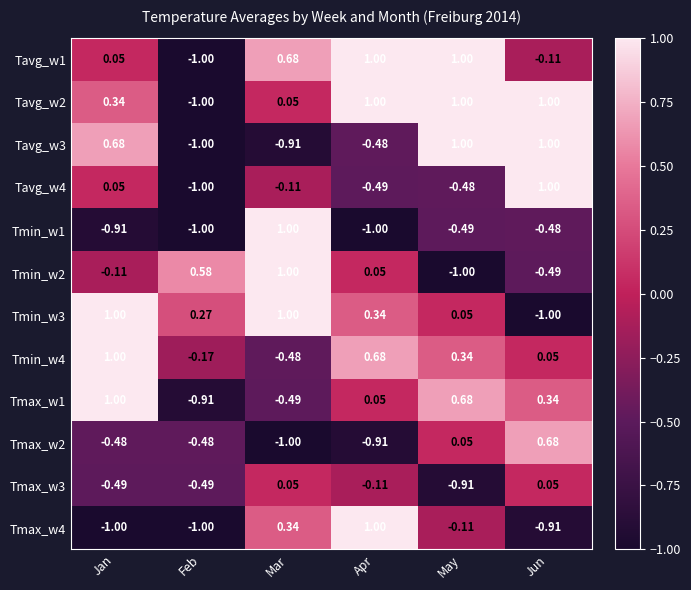

At which label does Tmax_w3 first exceed 0?

Mar